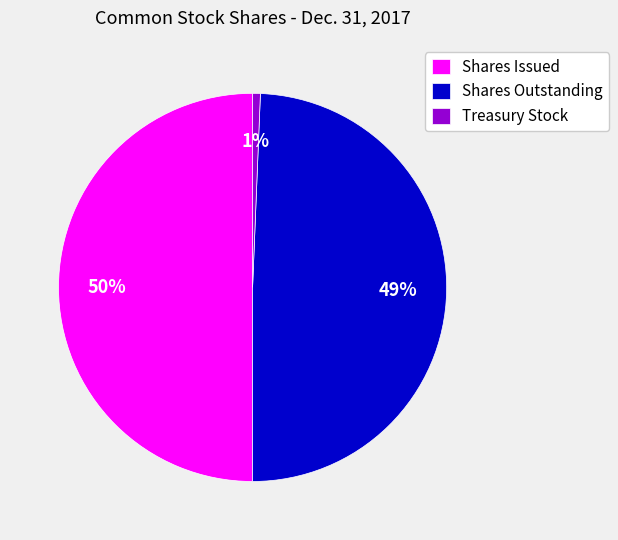

True or false: Shares Outstanding accounts for 35% of the total.

False